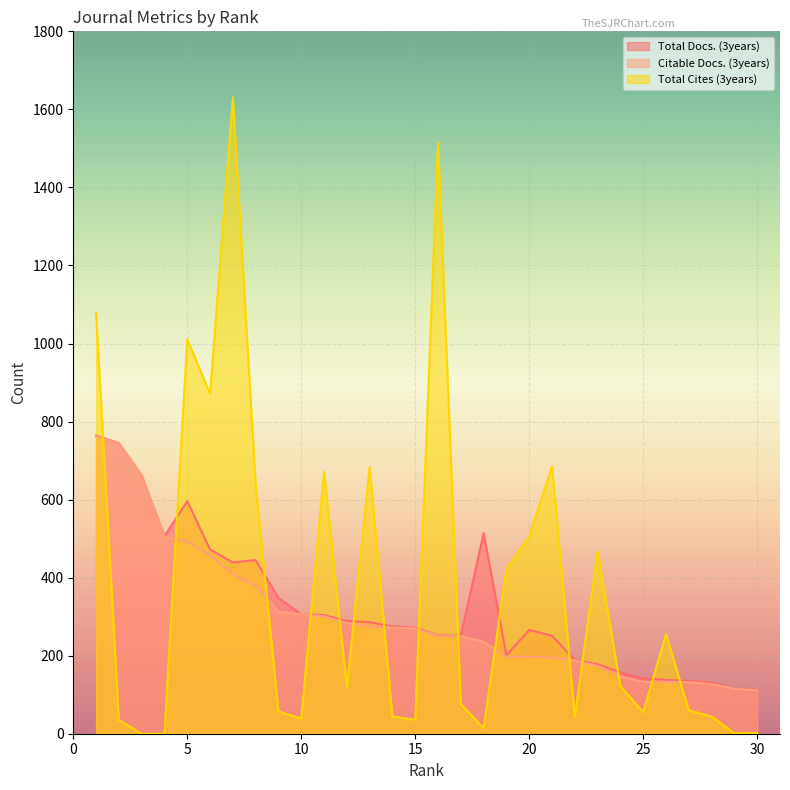

At which label is Total Docs. (3years) closest to 437?

7